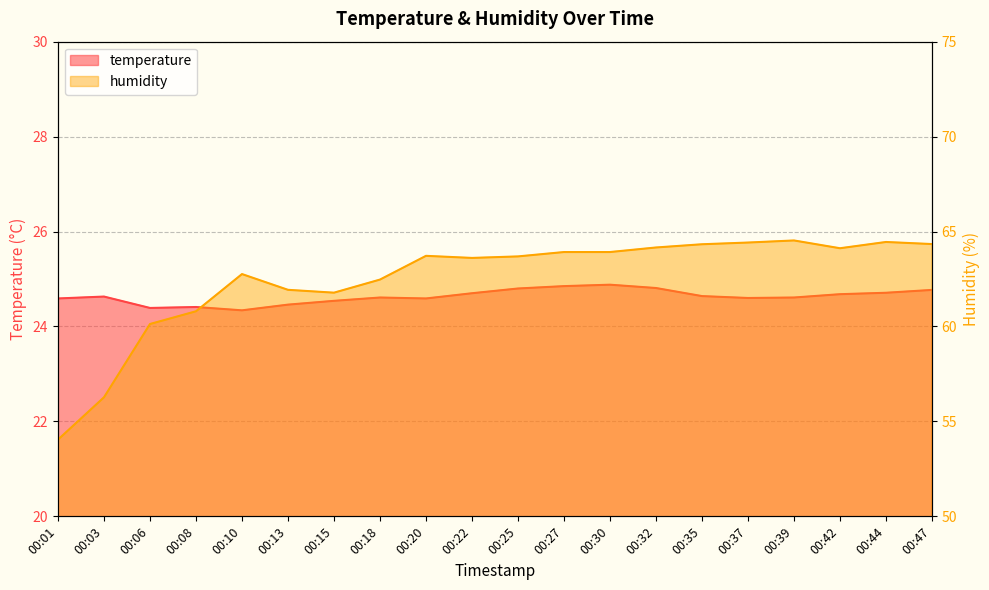

Is it true that humidity equals 63.9 at 00:27?

True